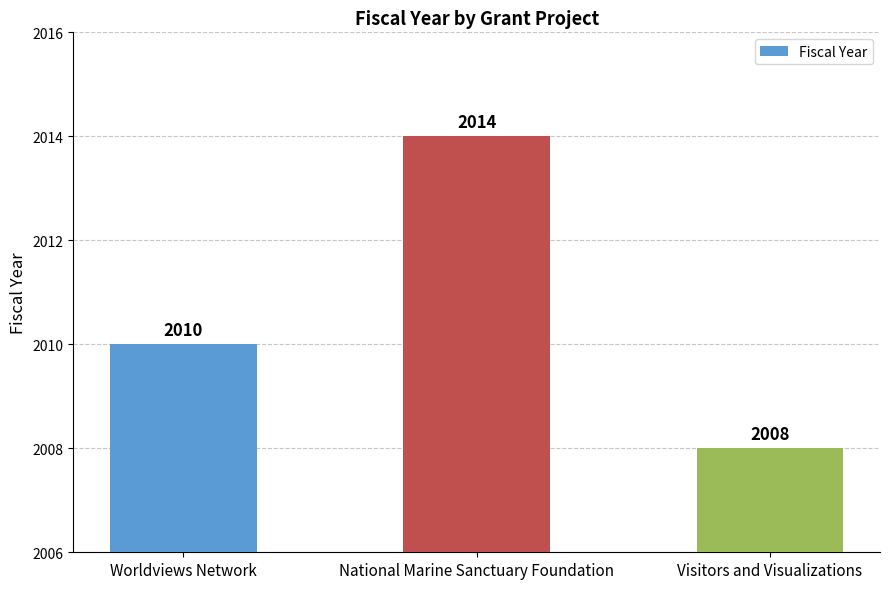

Reading right to left, extract all data points from this chart.

Visitors and Visualizations=2008	National Marine Sanctuary Foundation=2014	Worldviews Network=2010